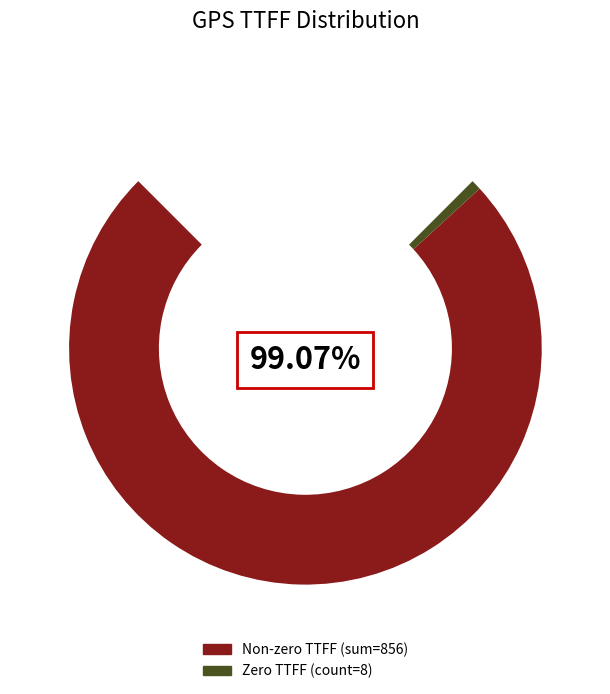

Does 12 account for over 50% of the chart?

No